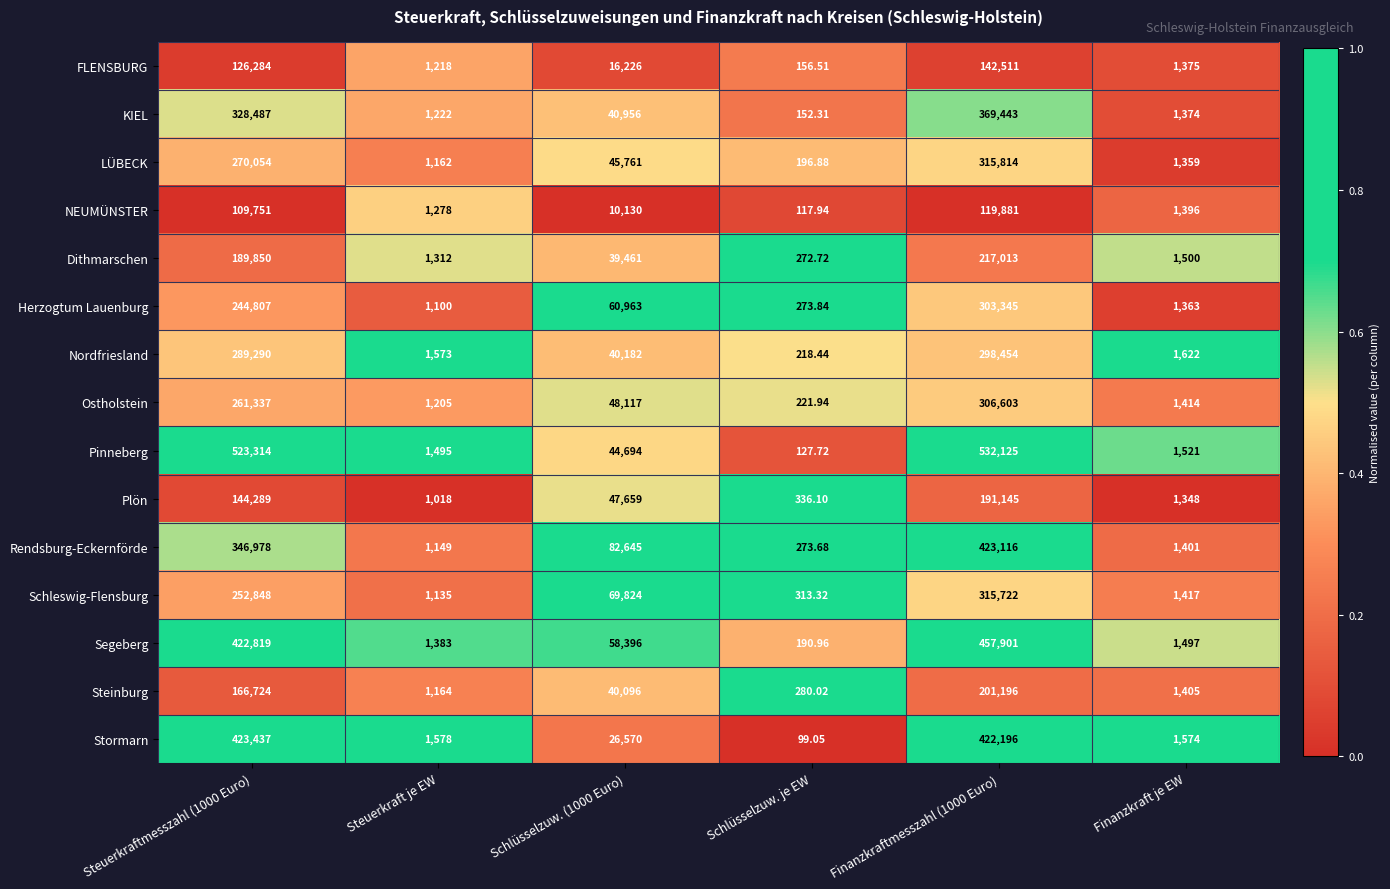

What is the maximum value shown in the chart?

532125.0